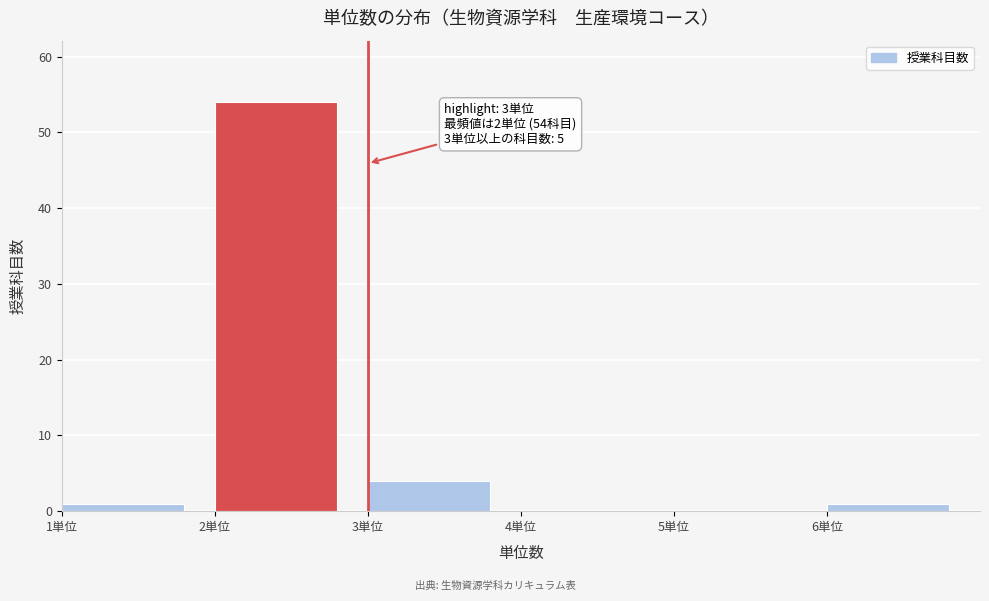

Over which range of the x-axis is the bar tallest?

2 to 3